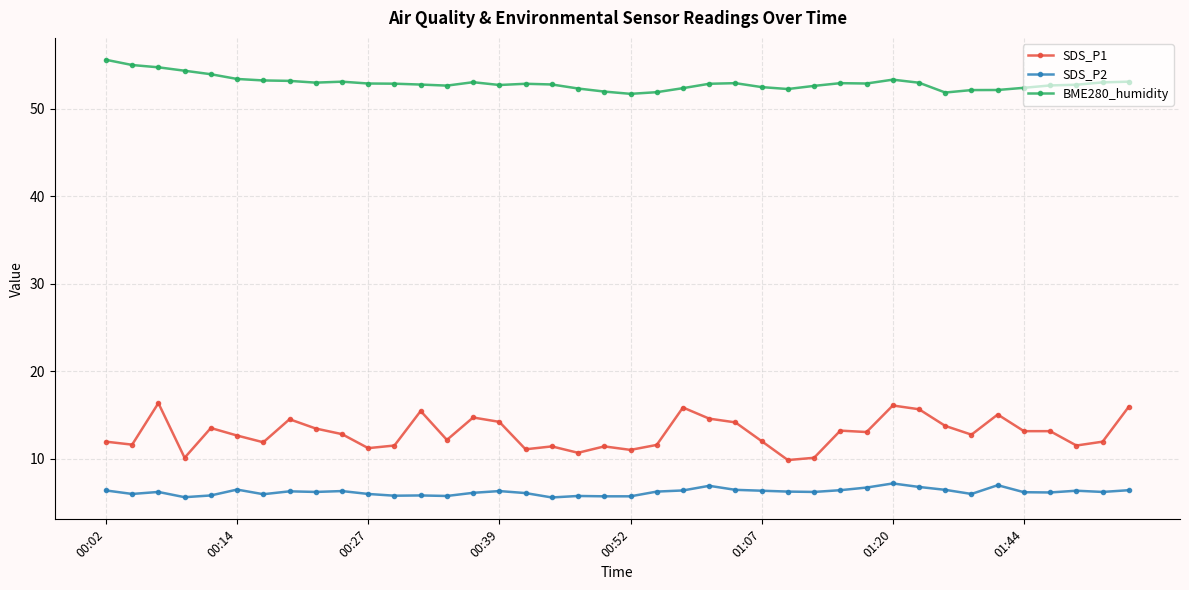

Which series has the largest total across all categories?

BME280_humidity